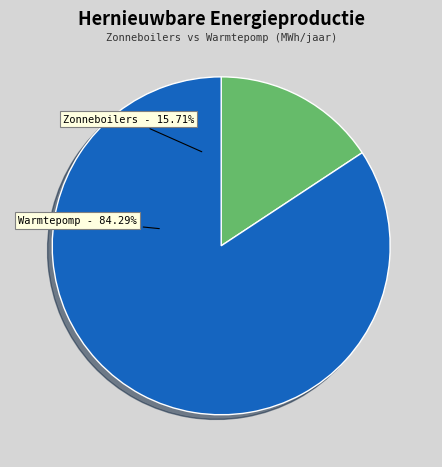

To the nearest percent, what is the difference between the largest and smallest slice percentages?

69%